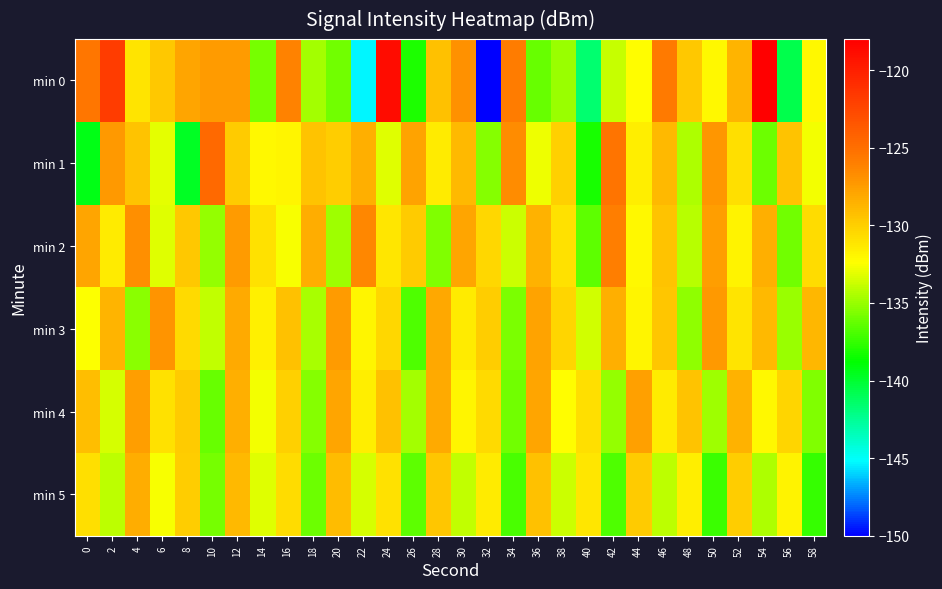

At which category is the sum across all series the highest?

12